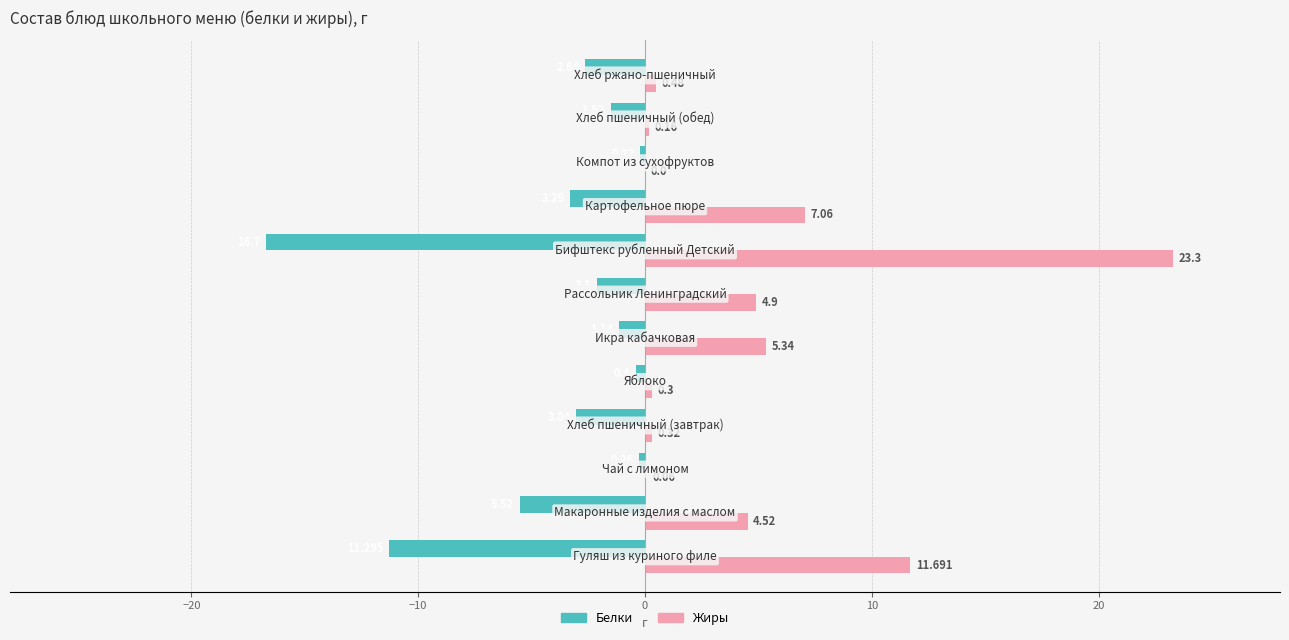

Which series has the largest total across all categories?

Жиры